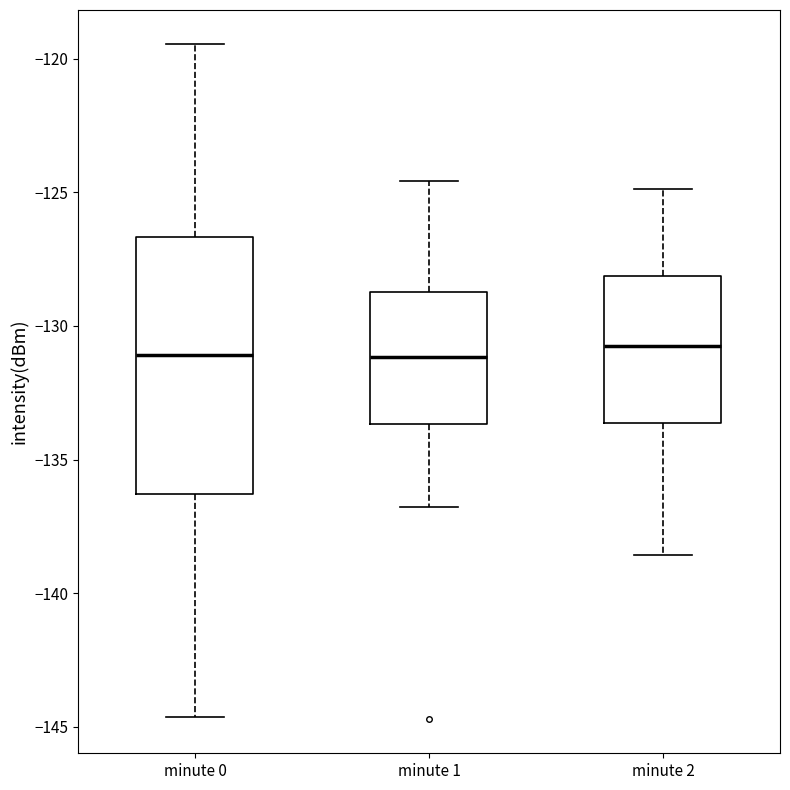

Where does the median line of the box for minute 1 sit on the y-axis? The values are not printed on the chart, so give them approximately, as read against the axis.

-131.0